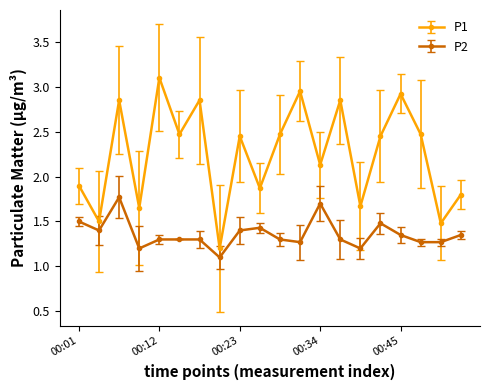

What is the greatest value displayed?

3.1